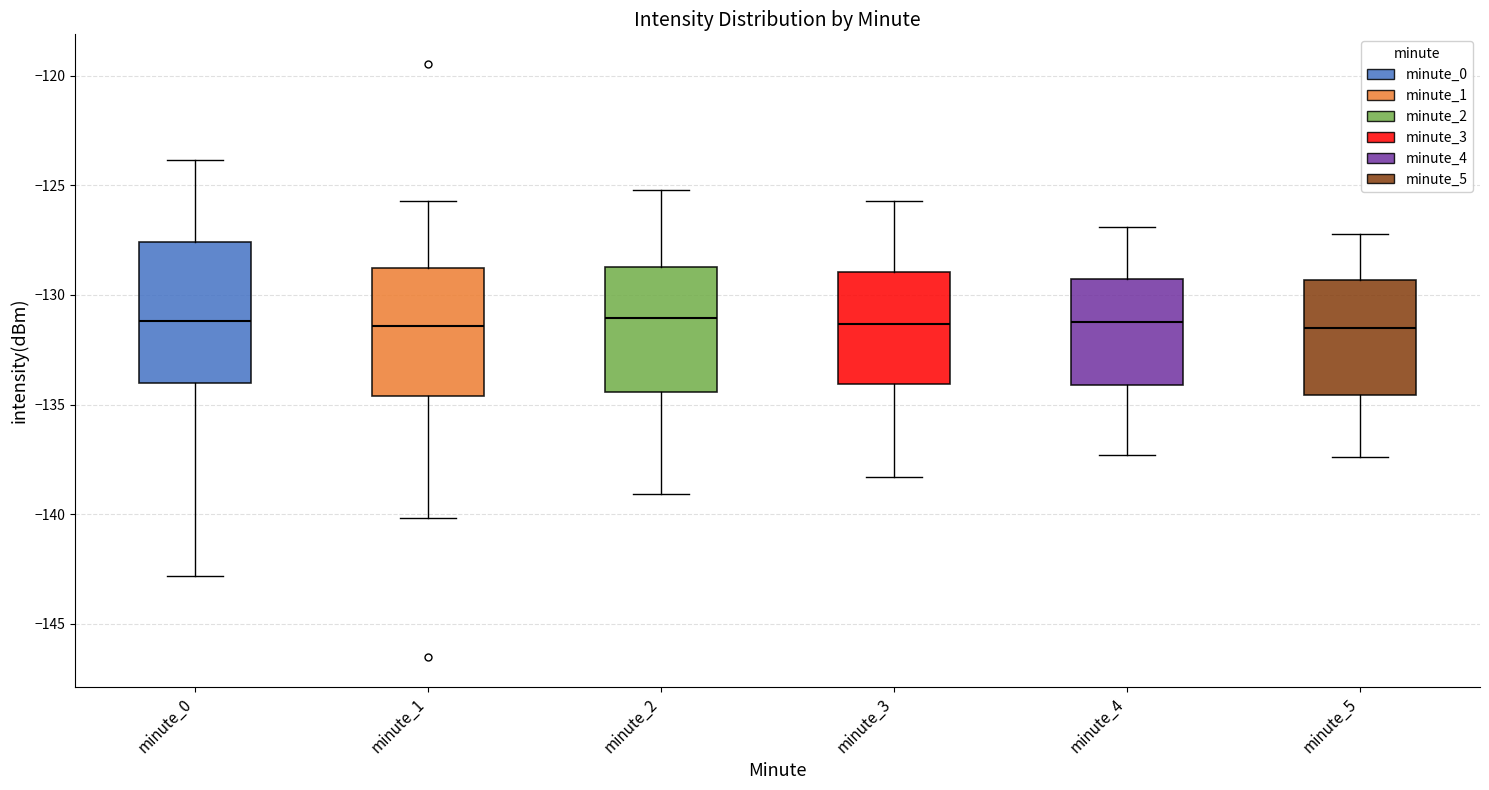

Which box is the tallest, from its lower edge to its upper edge?

minute_0